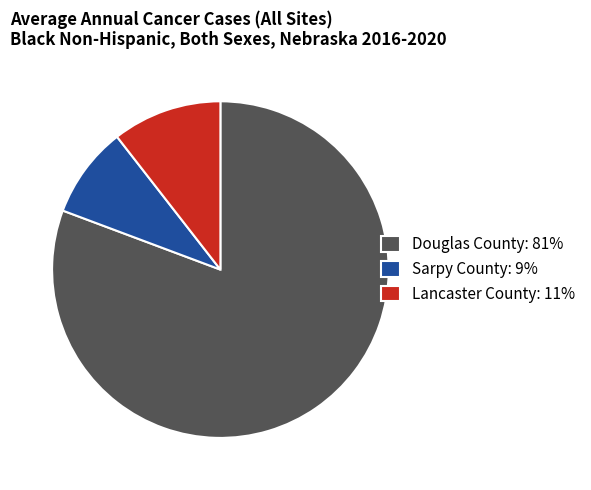

Is Sarpy County the majority of the pie?

No